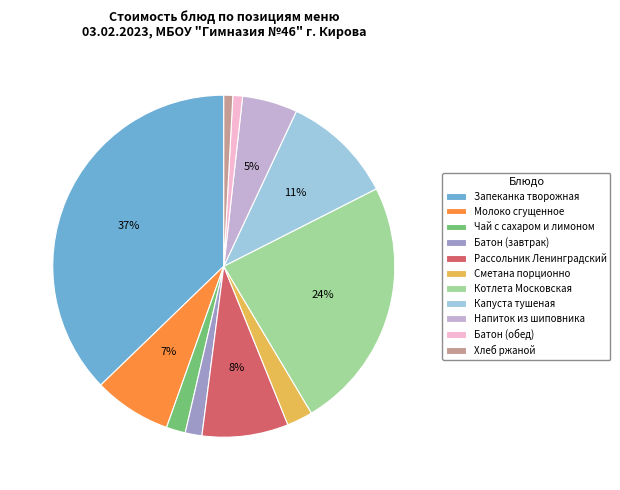

To the nearest percent, what is the average slice percentage?

9%